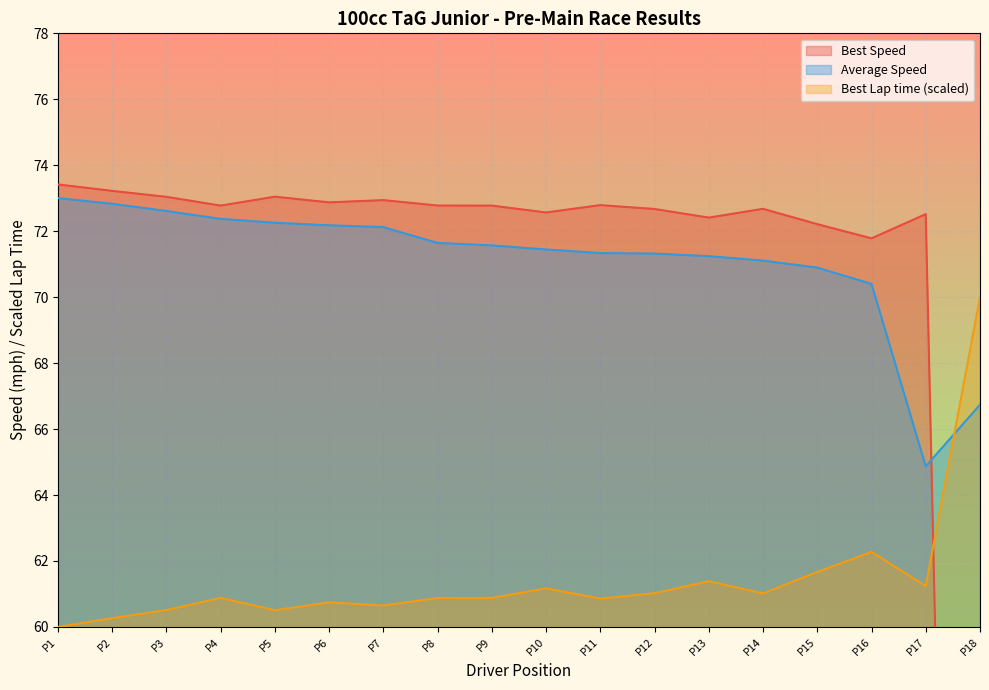

Which category has the highest value in the Best Lap time (scaled) series?

P18